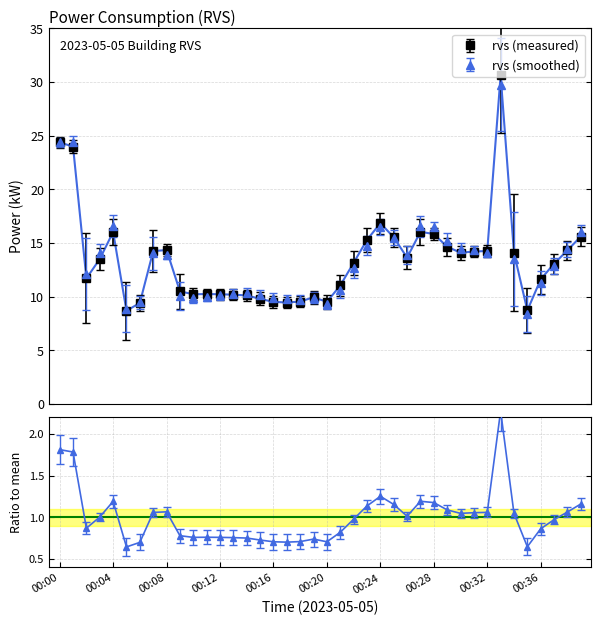

What is the minimum value shown in the chart?

8.7